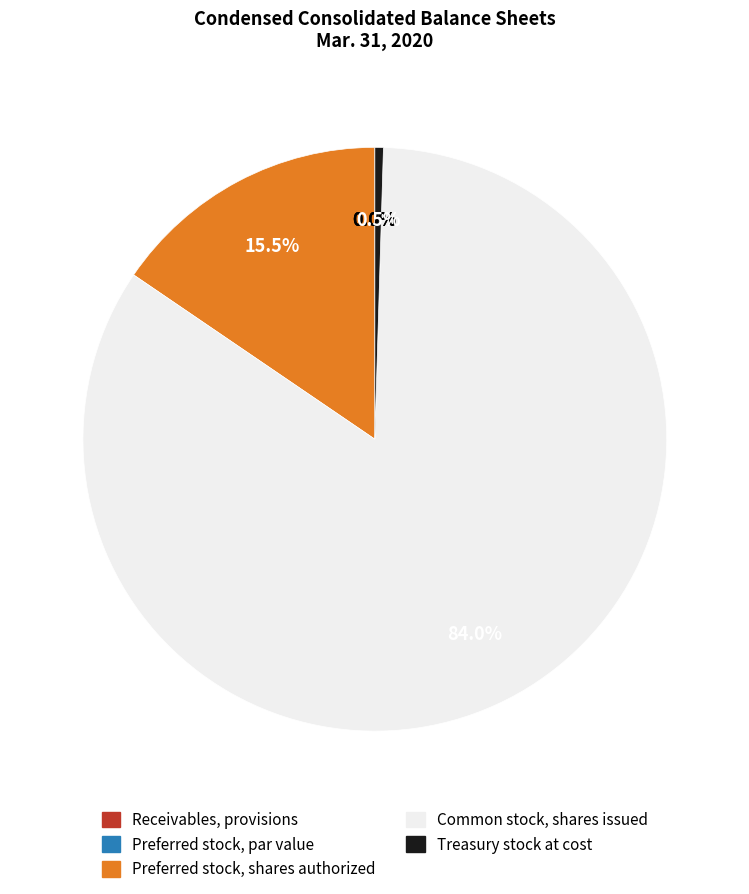

How much of the chart is everything except Treasury stock at cost?

99.5%